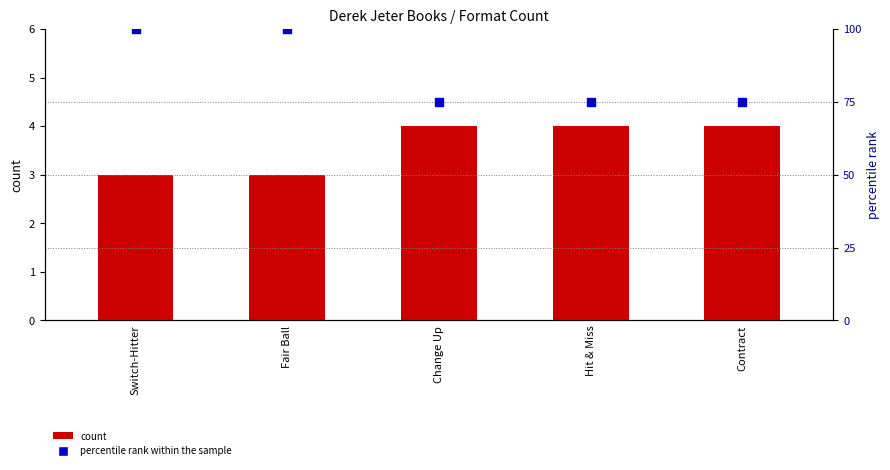

At how many categories does at least one series exceed 71?

5